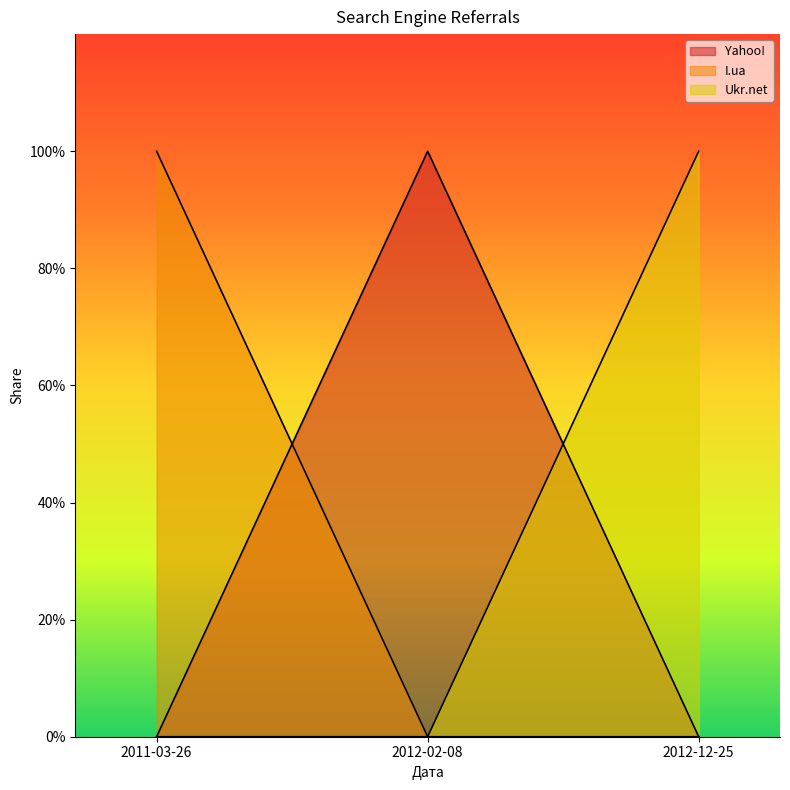

How many Ukr.net values are between 0 and 1?

3